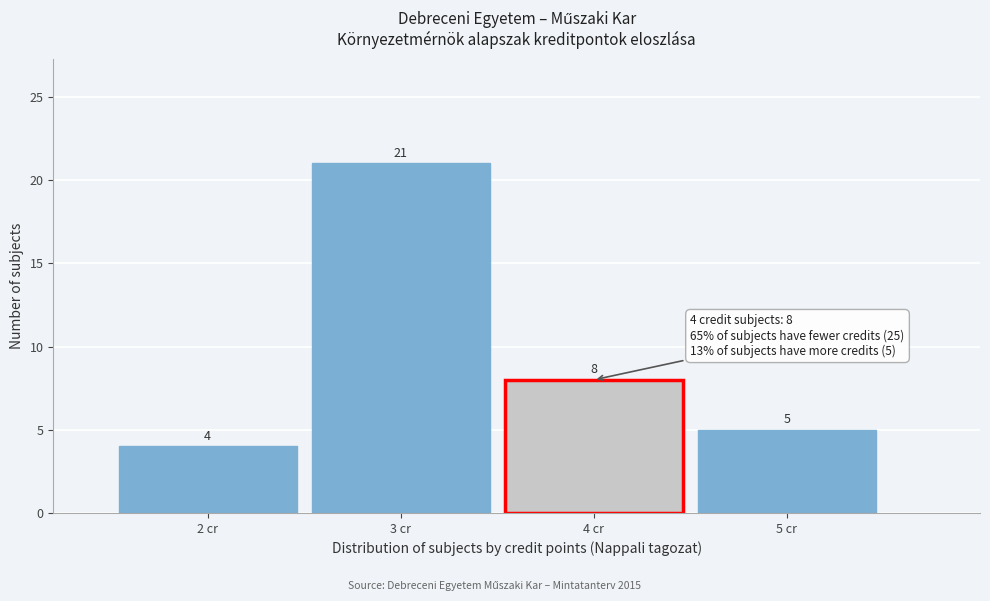

Reading left to right, list every bar in this chart as the range it spans on the x-axis followed by its height.

1.5 to 2.5: 4
2.5 to 3.5: 21
3.5 to 4.5: 8
4.5 to 5.5: 5